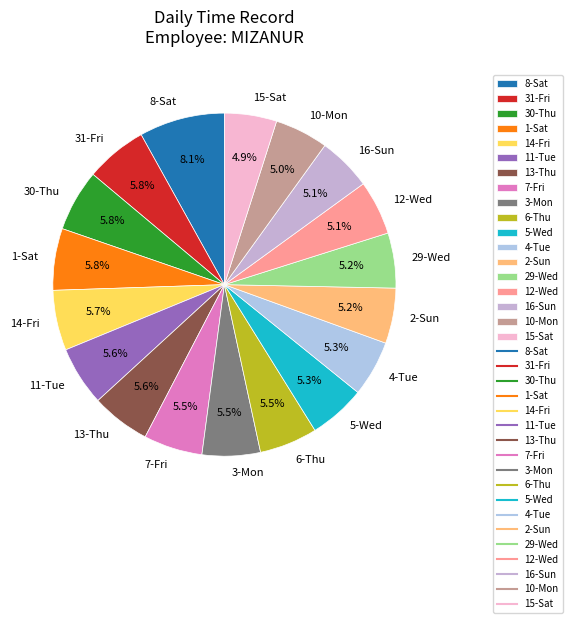

How many segments does this pie chart have?

18